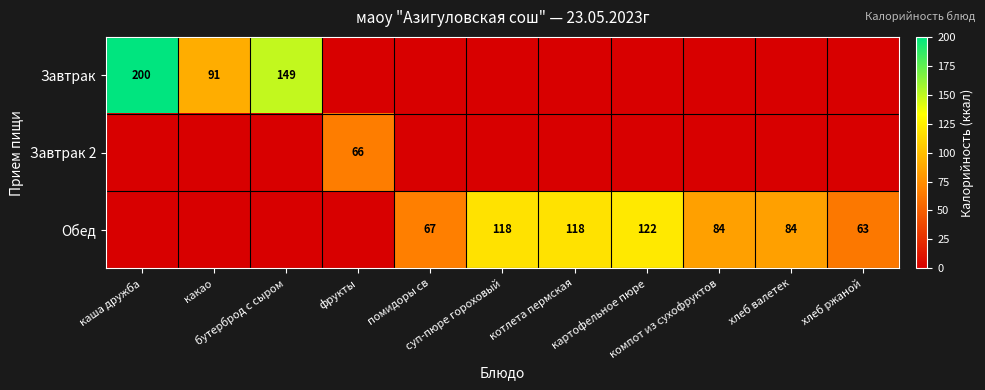

List the series in order of their overall mean, lowest first.

Завтрак 2, Завтрак, Обед